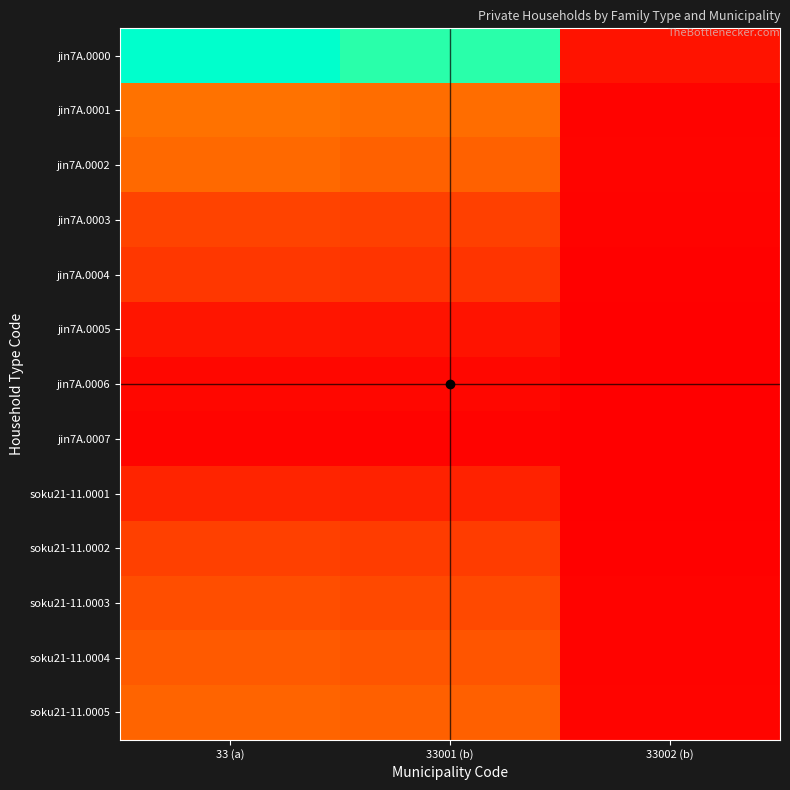

How many data points does each series have?

3